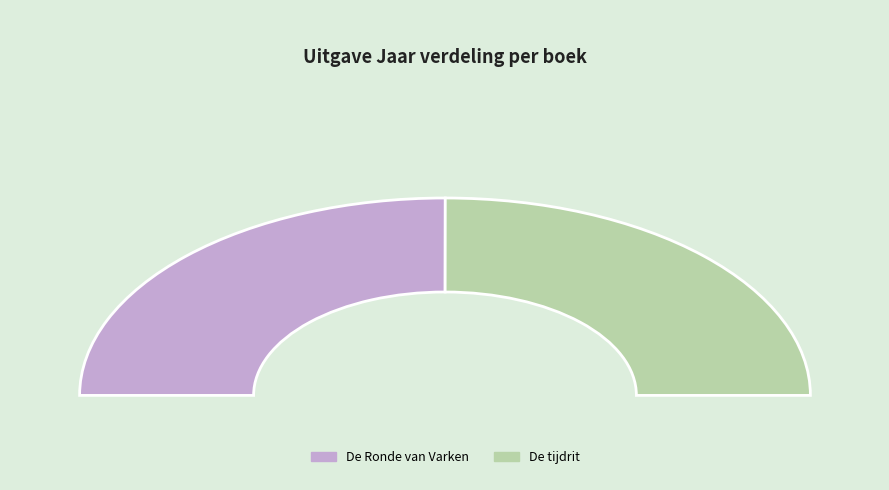

To the nearest percent, what is the combined percentage of De Ronde van Varken and De tijdrit?

100%